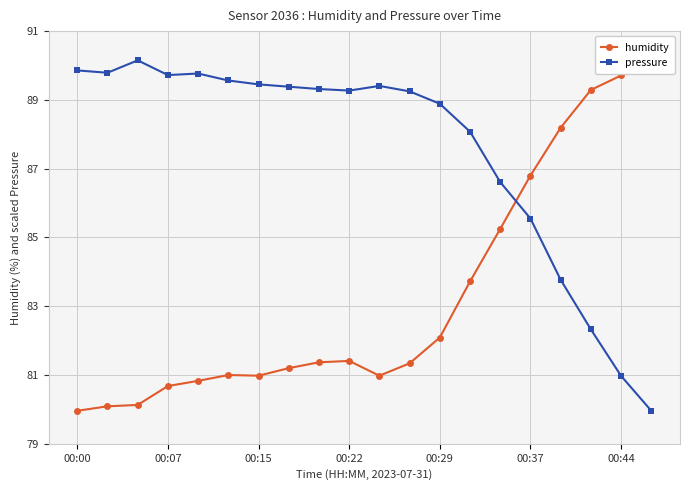

What is the difference between the maximum and minimum values in the pressure series?

10.2